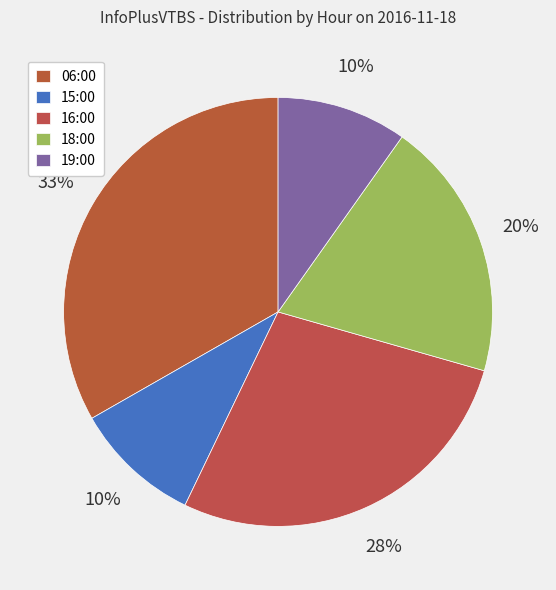

What percentage is NOT represented by 15:00?

90.4%